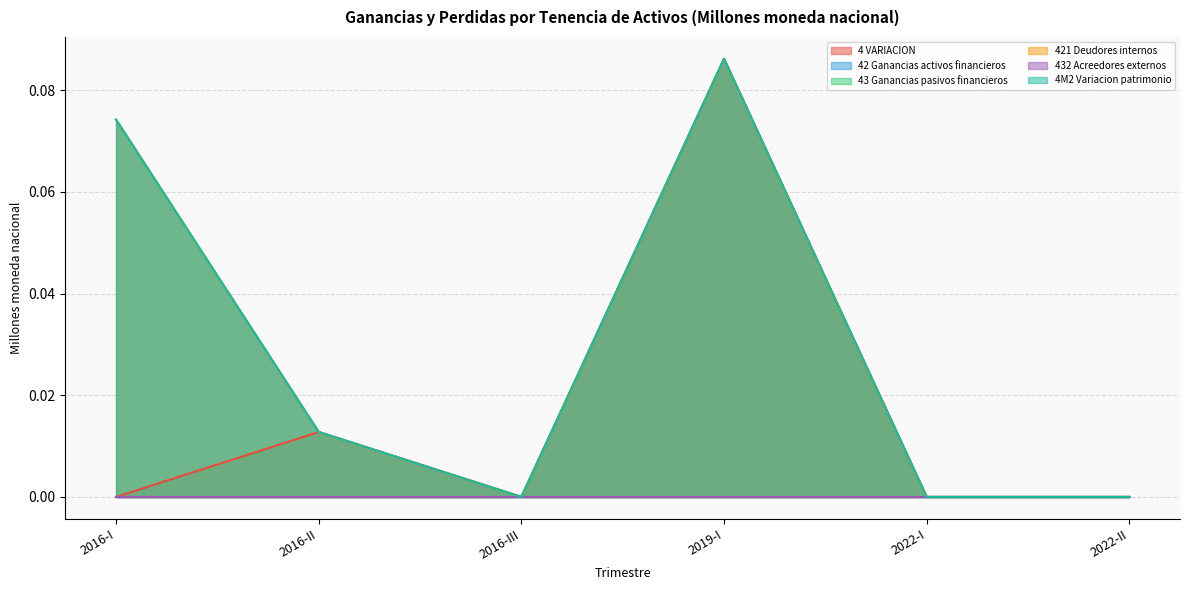

Which series has the widest spread of values?

4 VARIACION